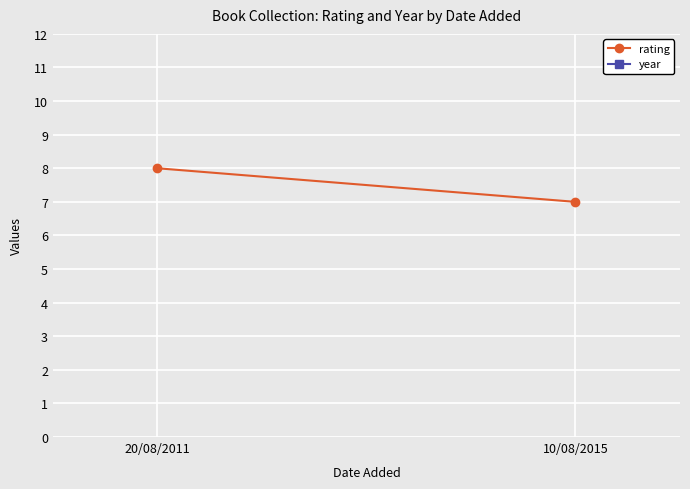

What is the sum of the rating values at 20/08/2011 and 10/08/2015?

15